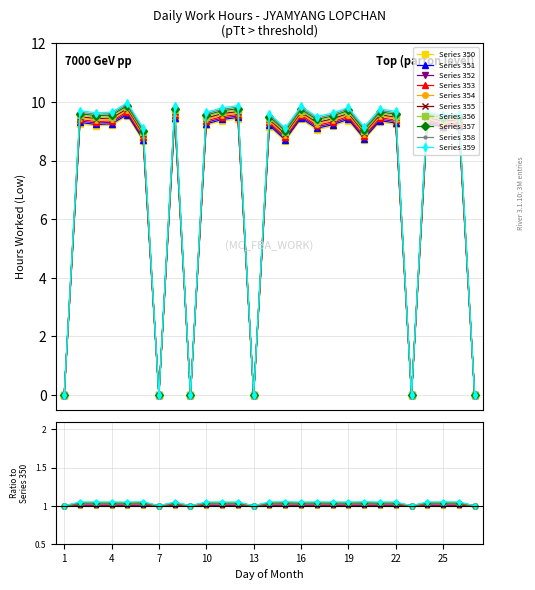

Is this an area chart (filled region under the line)?

No